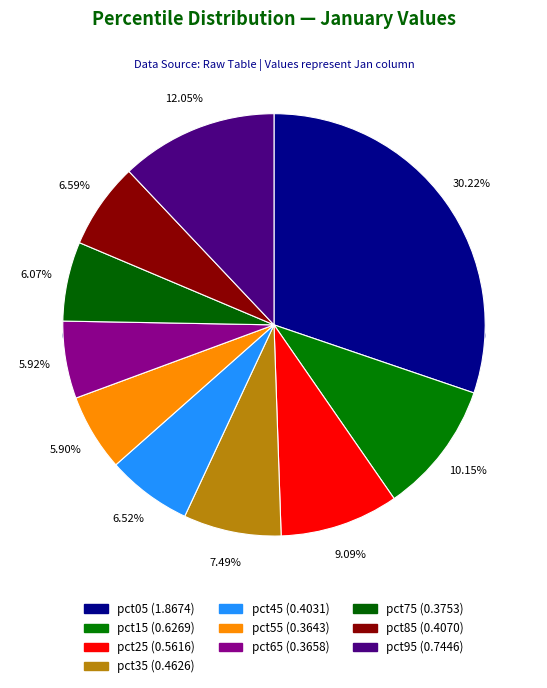

To the nearest percent, what portion does pct35 represent?

7%